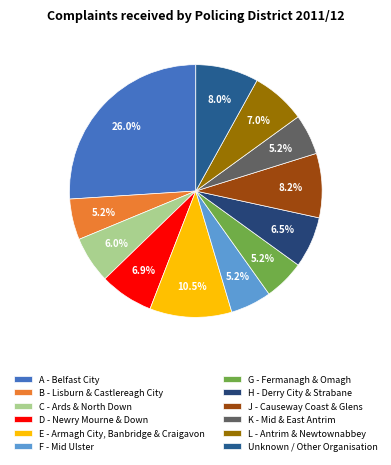

Is B - Lisburn & Castlereagh City the majority of the pie?

No